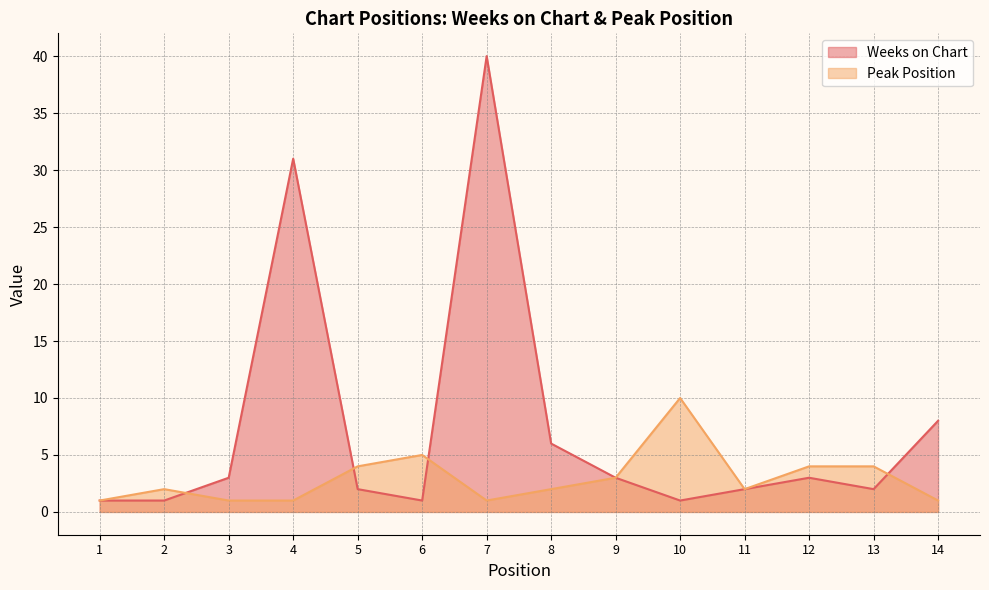

The value of Peak Position at 13 is 1. True or false?

False